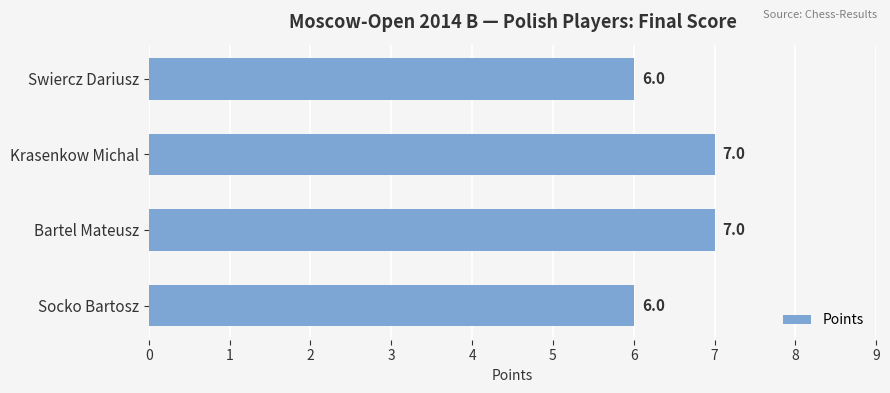

What value does the data have at Krasenkow Michal?

7